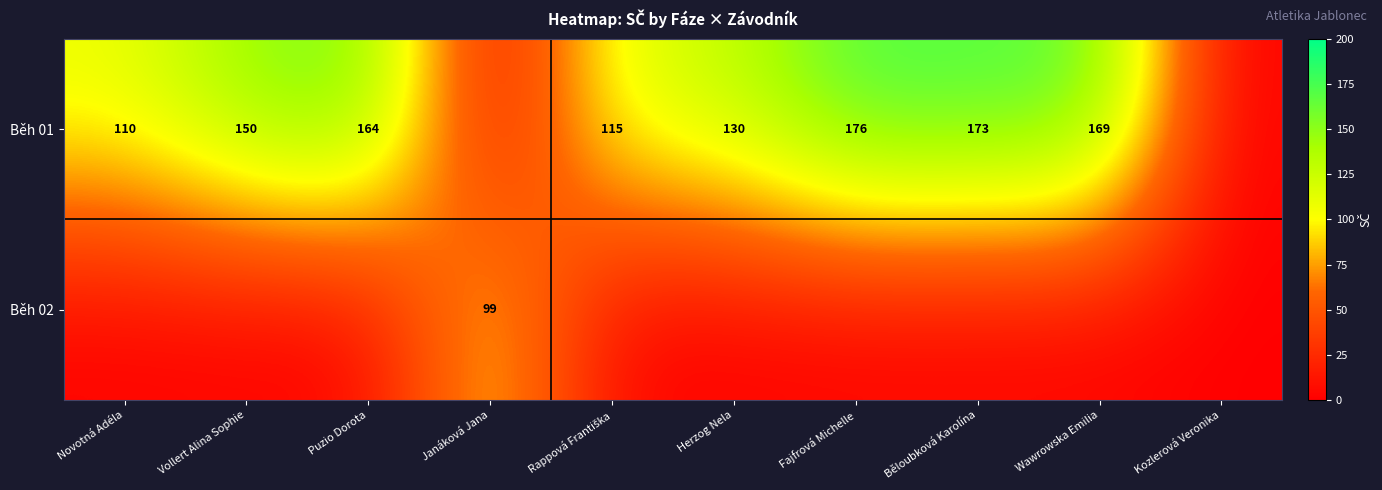

The value of Běh 01 at Puzio Dorota is 50. True or false?

False